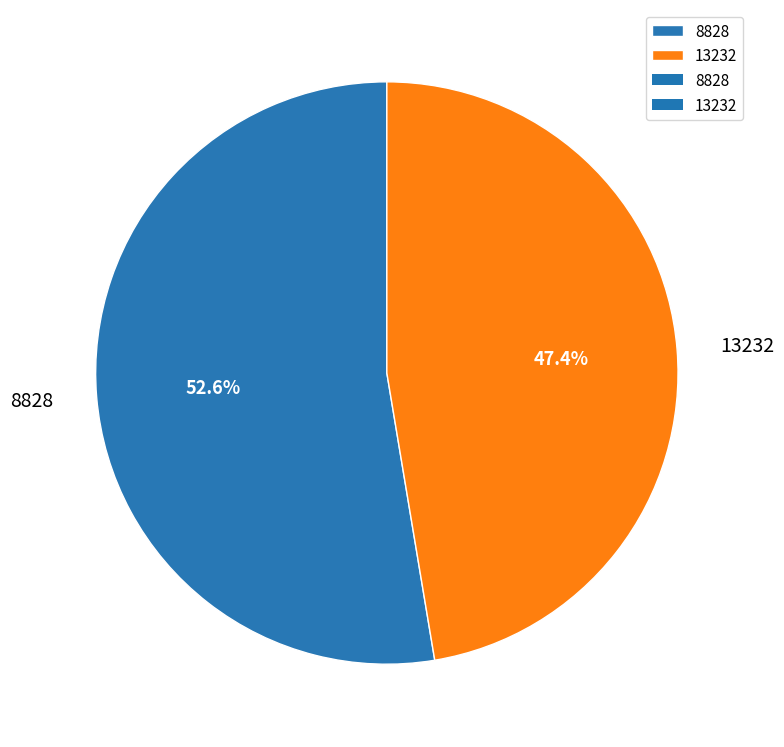

Is it true that 8828 is 38% of the pie?

False